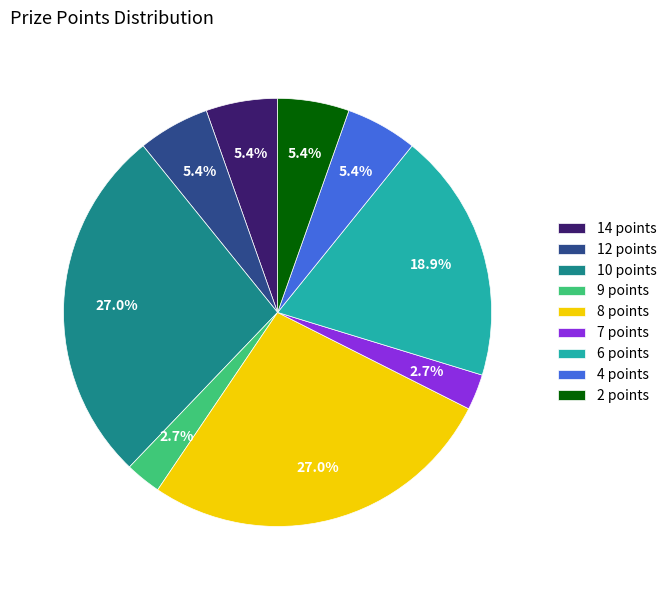

To the nearest percent, what is the combined percentage of 12 points and 10 points?

32%